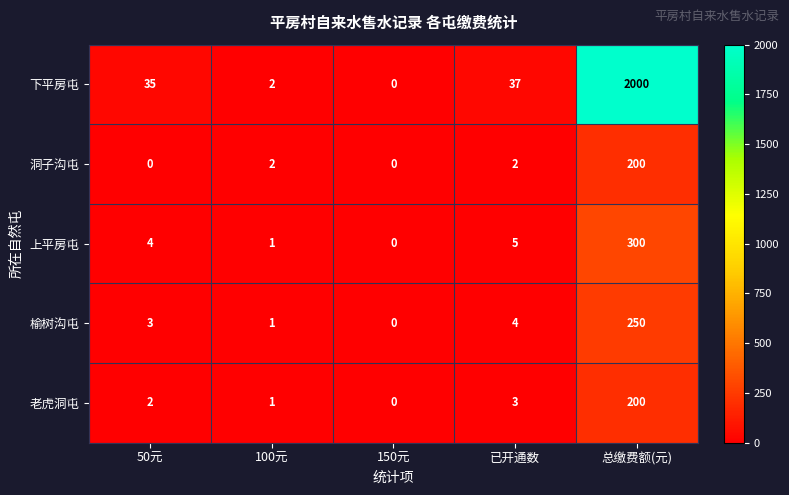

The 洞子沟屯 series shows 0 at 50元. True or false?

True